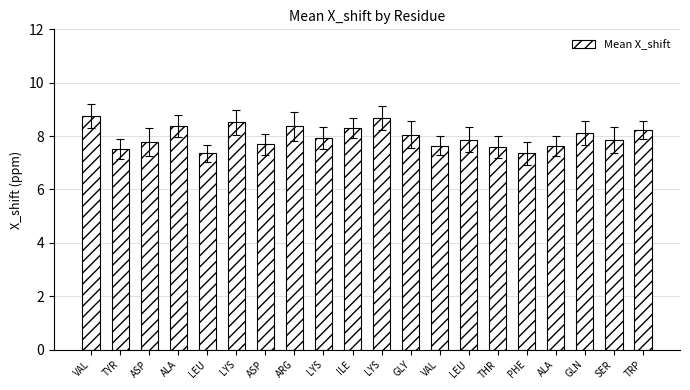

Reading right to left, what are all the values shown in this chart?

TRP=8.2	SER=7.9	GLN=8.1	ALA=7.6	PHE=7.4	THR=7.6	LEU=7.9	VAL=7.6	GLY=8.1	LYS=8.7	ILE=8.3	LYS=7.9	ARG=8.4	ASP=7.7	LYS=8.5	LEU=7.3	ALA=8.4	ASP=7.8	TYR=7.5	VAL=8.8